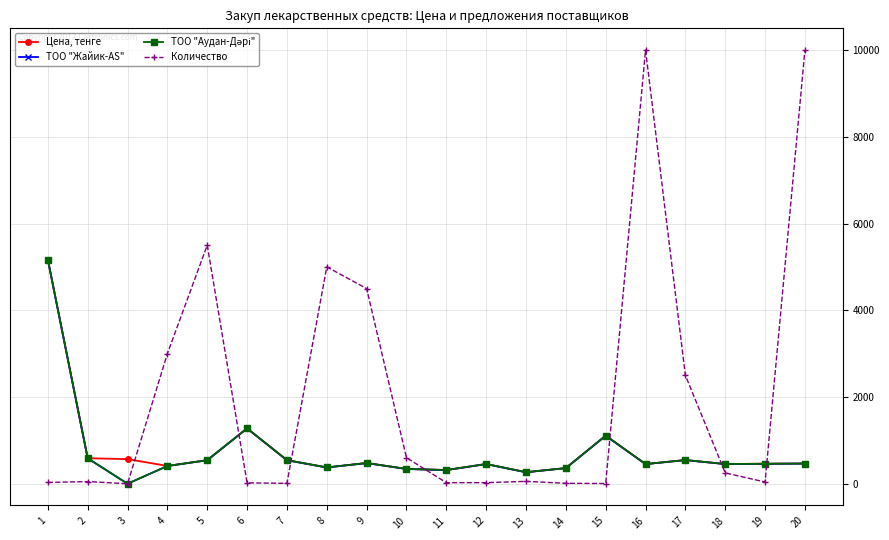

At which label is Количество closest to 5000?

8